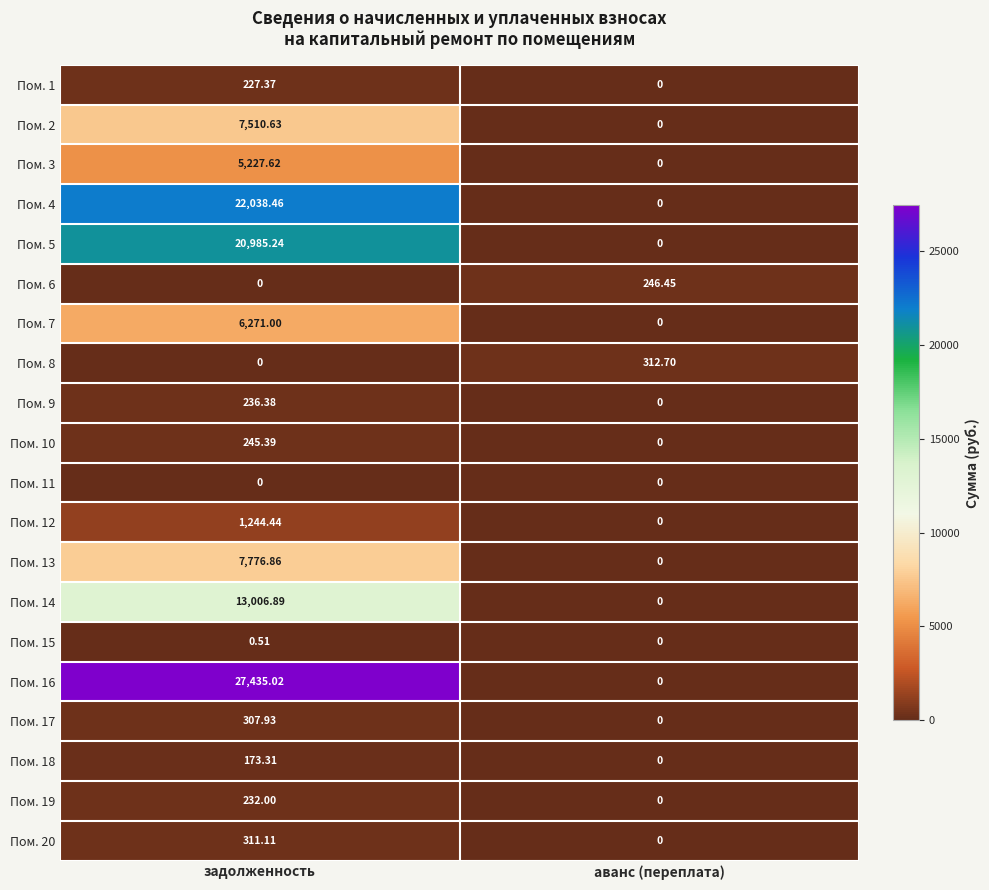

Rank the categories by Пом. 4 value from lowest to highest.

аванс (переплата), задолженность